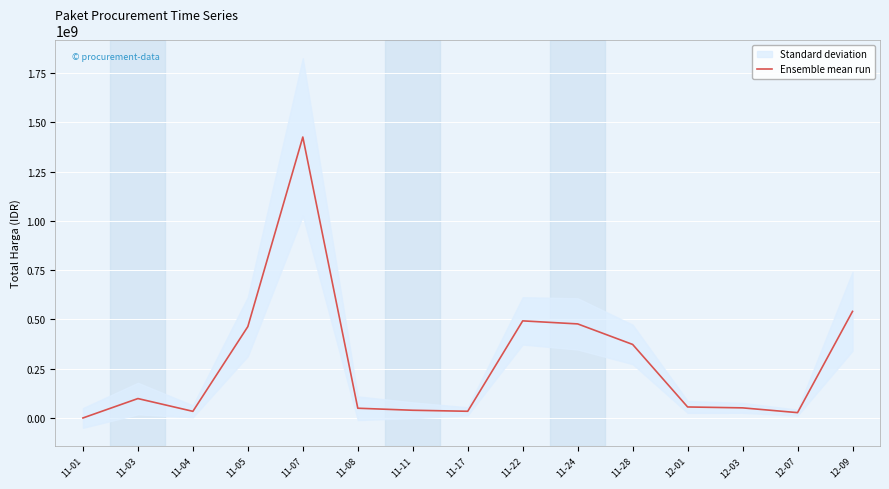

What is the sum of all values?

4166679010